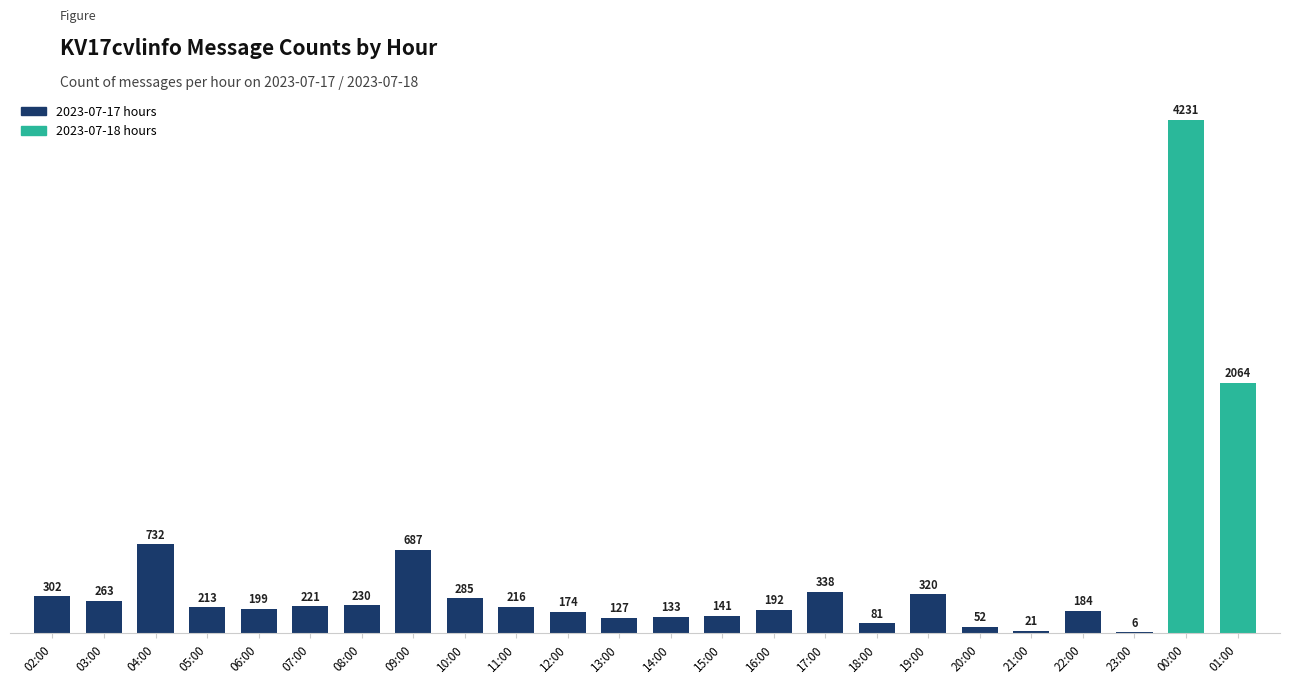

What is the sum of the values at 23:00 and 09:00?

693